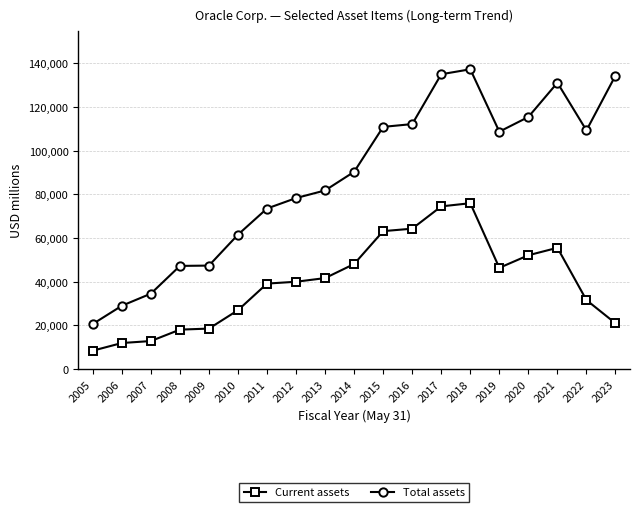

The value of Total assets at 2016 is 66219. True or false?

False